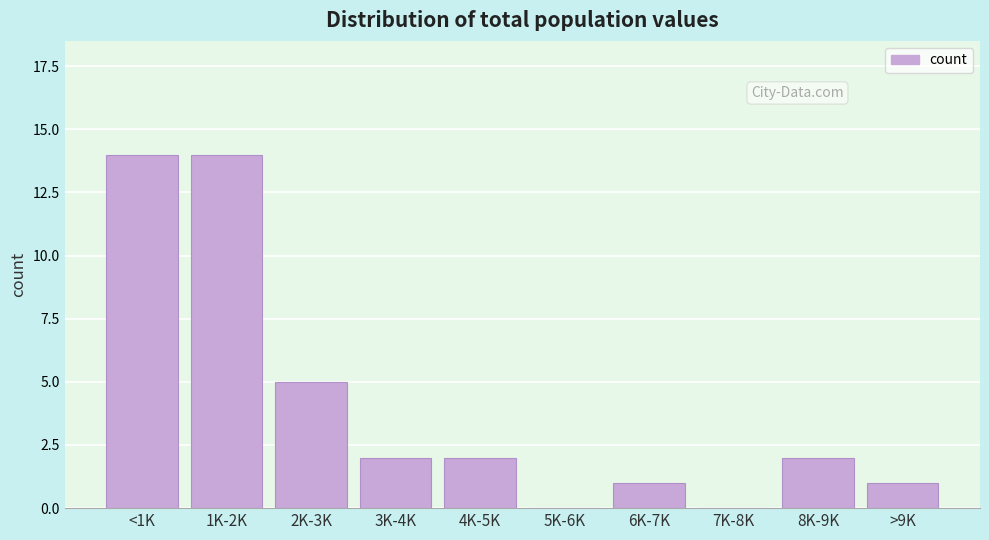

Reading left to right, transcribe all the data shown in this chart.

<1K=14	1K-2K=14	2K-3K=5	3K-4K=2	4K-5K=2	5K-6K=0	6K-7K=1	7K-8K=0	8K-9K=2	>9K=1